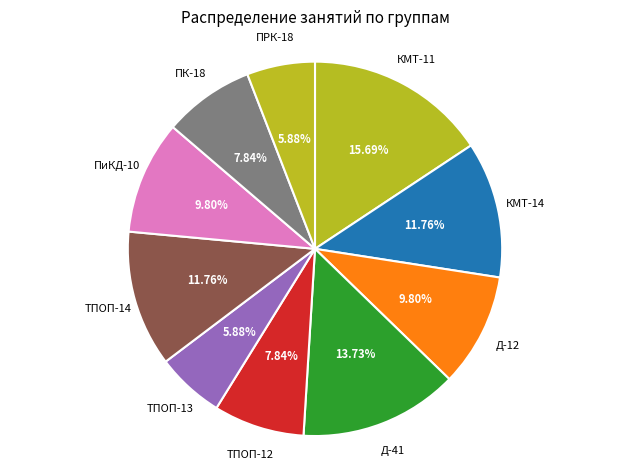

How many slices are in this pie chart?

10